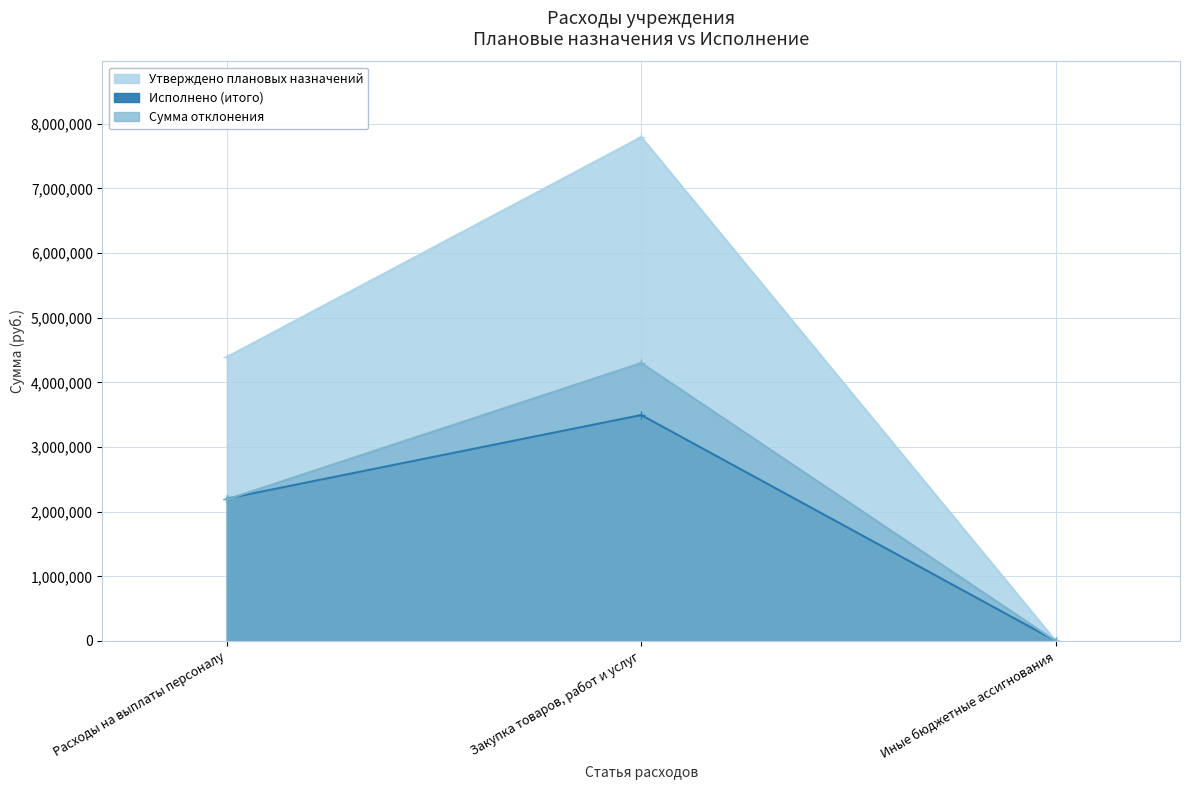

What is the greatest value displayed?

7795918.4